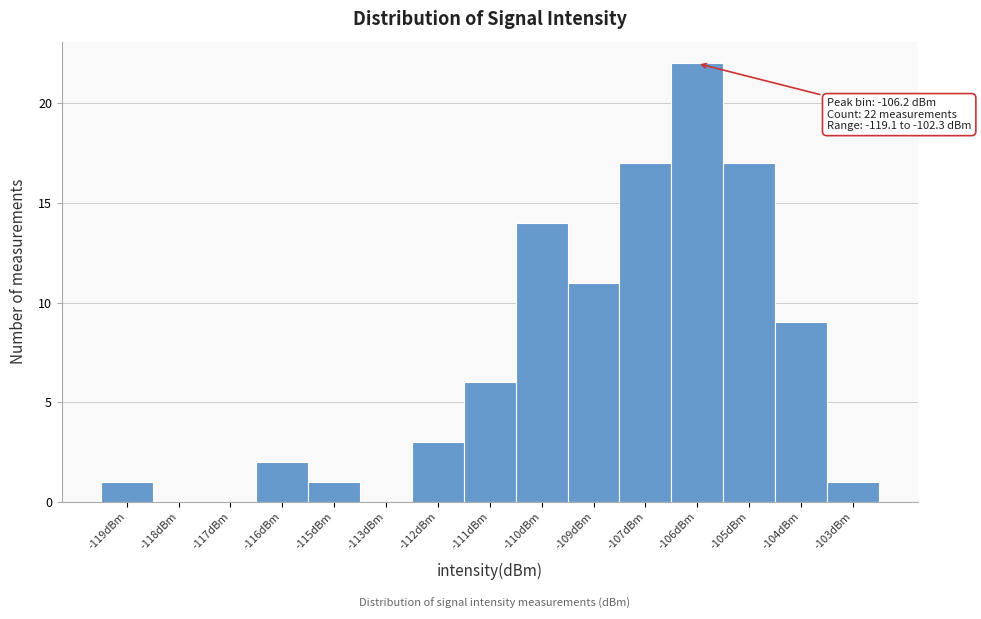

Reading left to right, list all the values displayed in this chart.

-119dBm=1	-118dBm=0	-117dBm=0	-116dBm=2	-115dBm=1	-113dBm=0	-112dBm=3	-111dBm=6	-110dBm=14	-109dBm=11	-107dBm=17	-106dBm=22	-105dBm=17	-104dBm=9	-103dBm=1